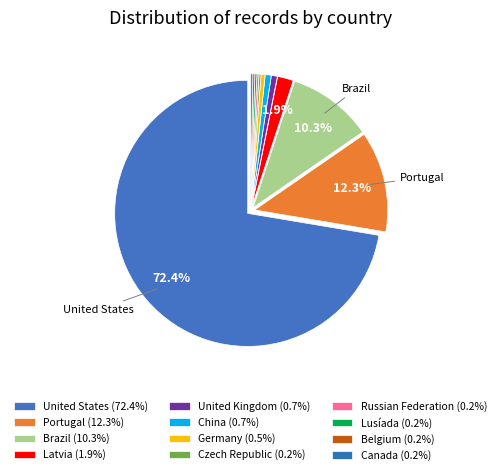

Which category has the smallest portion of the pie?

Czech Republic